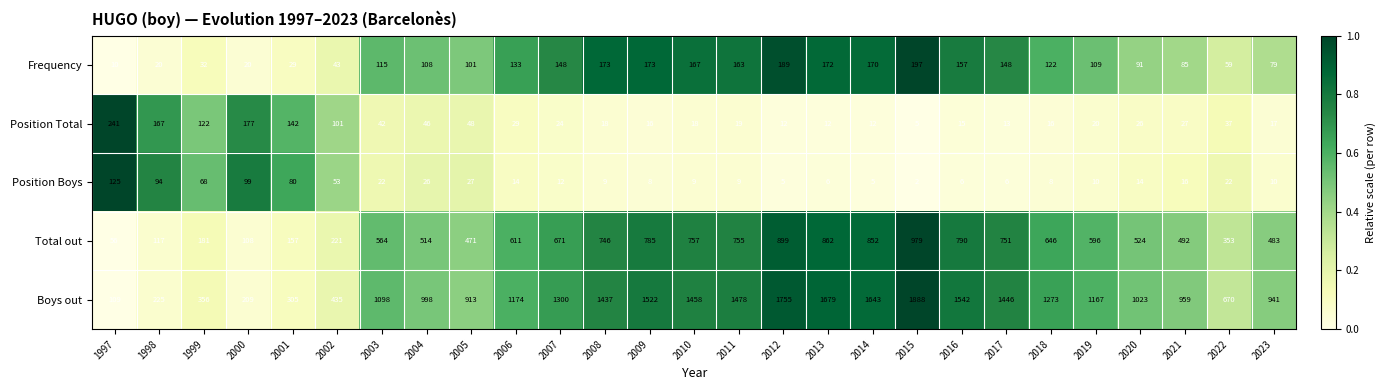

What is the difference between the second highest and second lowest values in the Total out series?

791